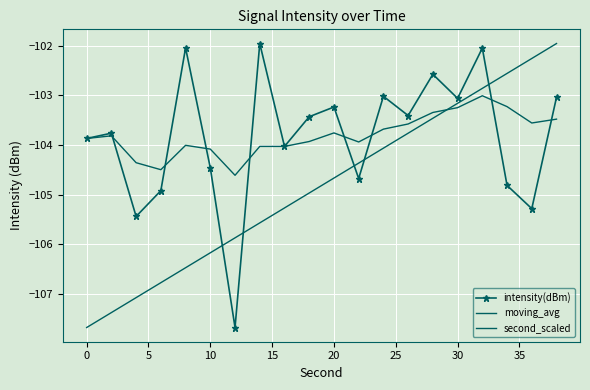

What is the minimum value for moving_avg?

-104.6